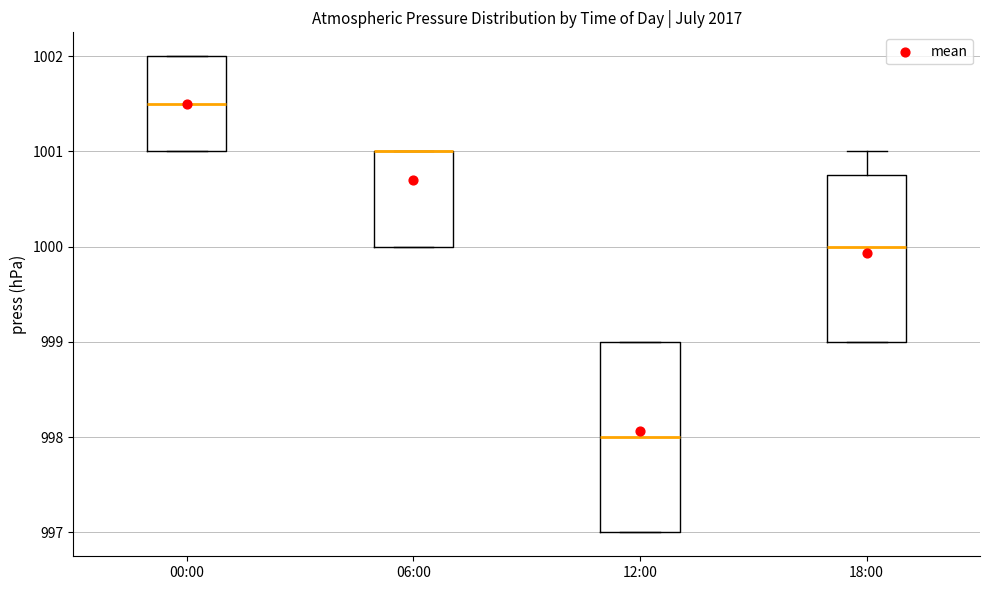

Reading left to right, read every box against the y-axis: the position of its median line, the range the box covers, and the ends of its whiskers. The values are not printed on the chart, so give them approximately, as read against the axis.

00:00: median 1001.5, box 1001.0 to 1002.0, whiskers 1001.0 to 1002.0
06:00: median 1001.0 (drawn on the box's upper edge), box 1000.0 to 1001.0, whiskers 1000.0 to 1001.0
12:00: median 998.0, box 997.0 to 999.0, whiskers 997.0 to 999.0
18:00: median 1000.0, box 999.0 to 1000.8, whiskers 999.0 to 1001.0